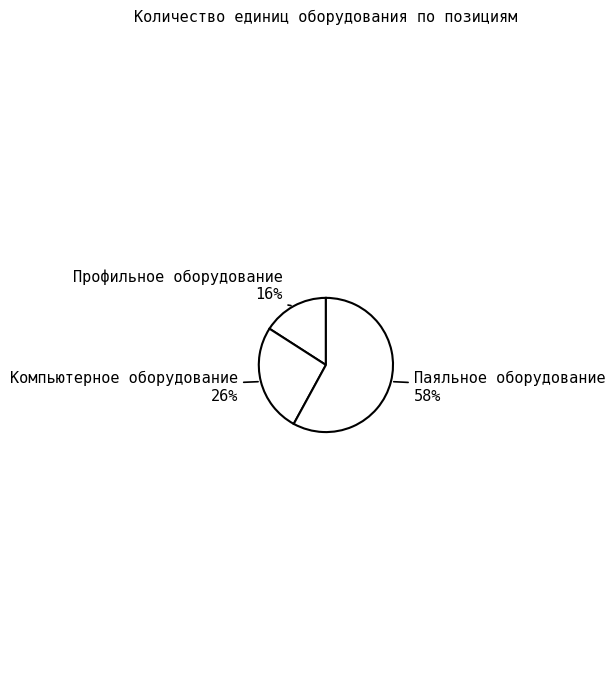

How many slices are in this pie chart?

3